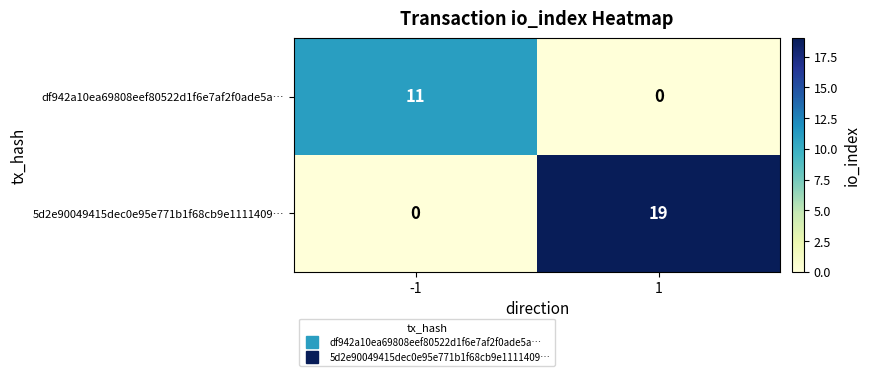

How many categories are shown in the chart?

2